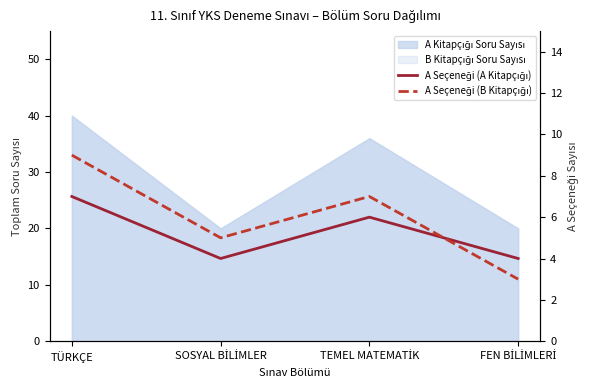

Reading right to left, transcribe all the data shown in this chart.

A Seçeneği (A Kitapçığı): FEN BİLİMLERİ=4	TEMEL MATEMATİK=6	SOSYAL BİLİMLER=4	TÜRKÇE=7
A Seçeneği (B Kitapçığı): FEN BİLİMLERİ=3	TEMEL MATEMATİK=7	SOSYAL BİLİMLER=5	TÜRKÇE=9